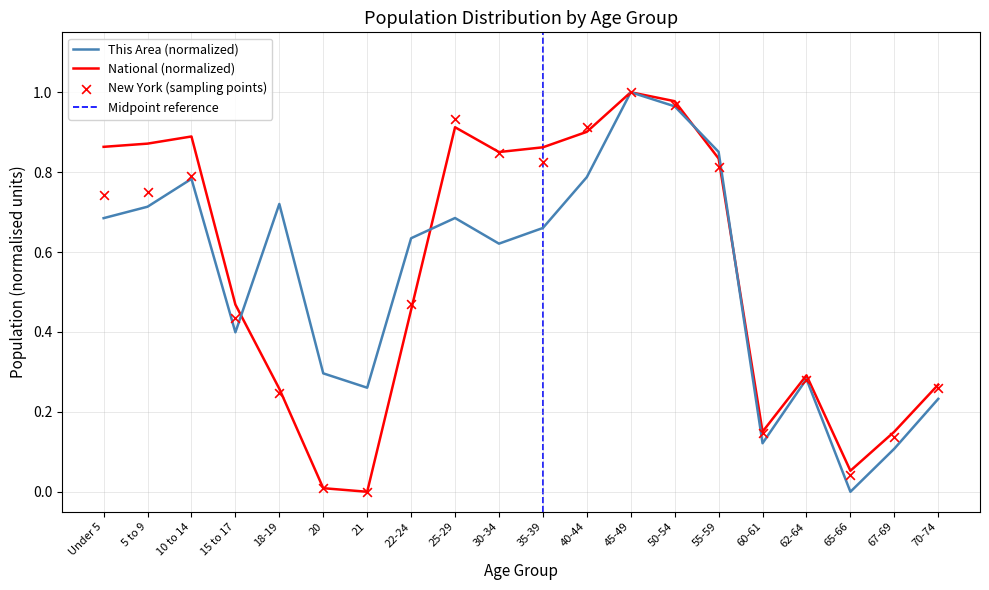

At which category is the sum across all series the highest?

45-49